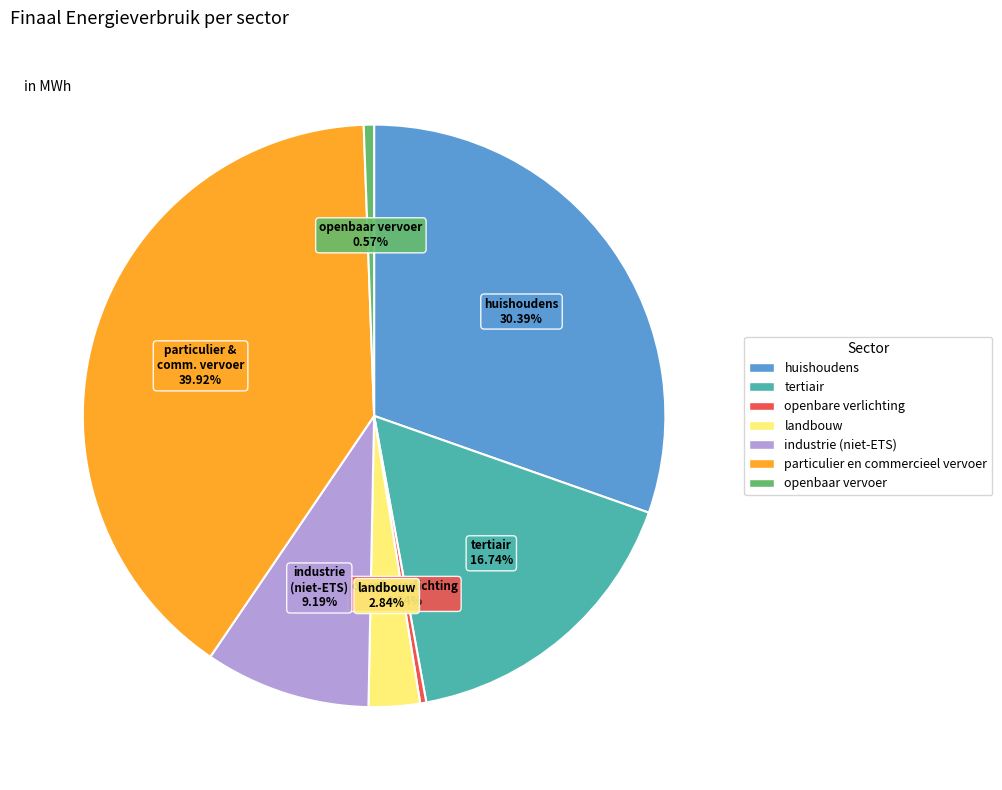

To the nearest percent, what is the average slice percentage?

14%